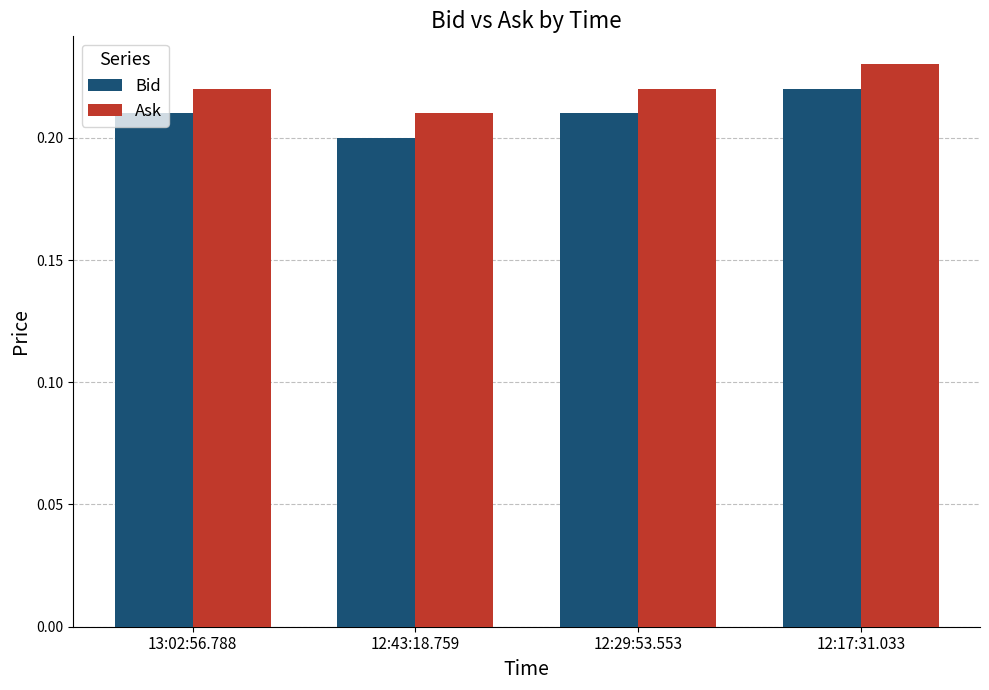

Rank the series at 13:02:56.788 from lowest to highest value.

Bid, Ask